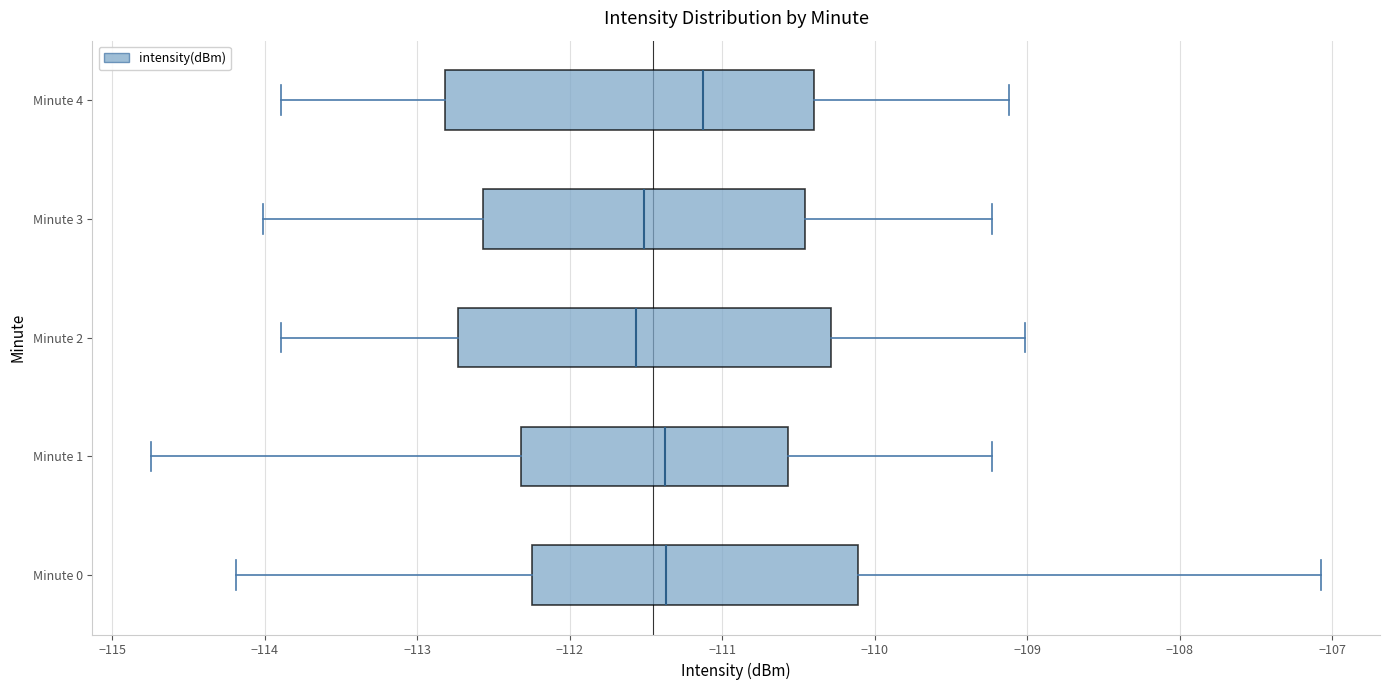

Where is the right edge of the box for Minute 0 on the x-axis? The values are not printed on the chart, so give them approximately, as read against the axis.

-110.1